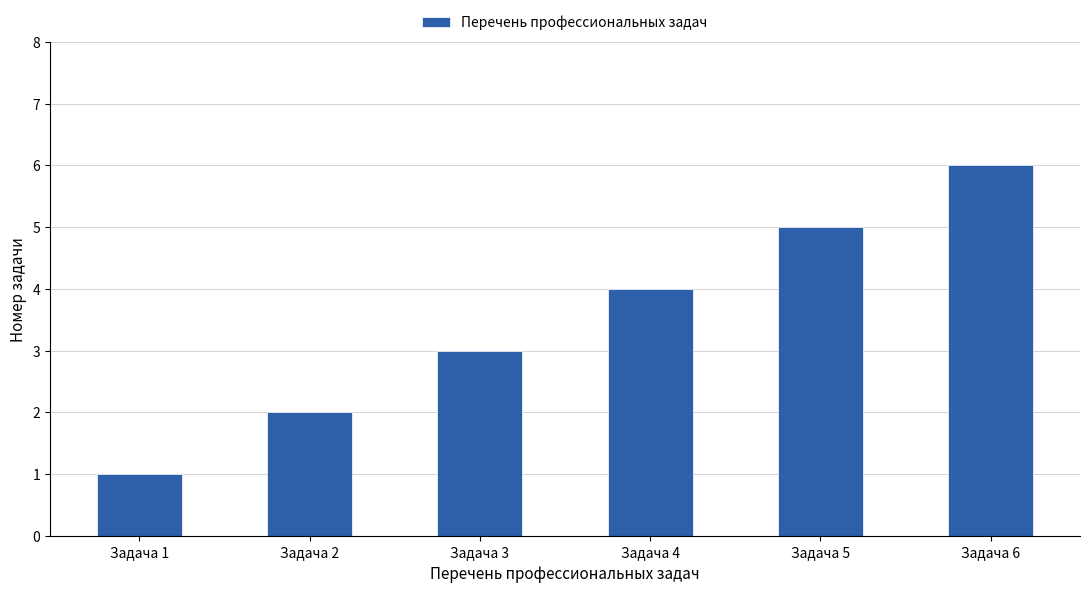

Does the chart contain any negative values?

No